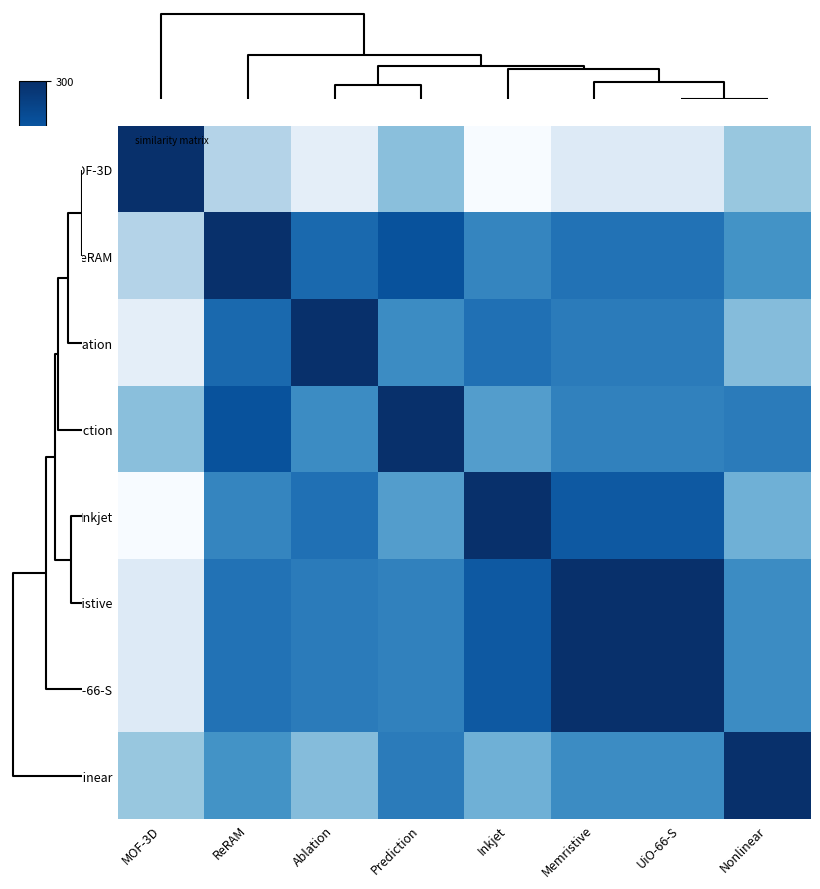

Reading left to right, what are all the values shown in this chart?

MOF-3D: MOF-3D=300.0	ReRAM=91.6	Ablation=28.7	Prediction=127.6	Inkjet=0.0	Memristive=39.4	UiO-66-S=39.4	Nonlinear=116.8
ReRAM: MOF-3D=91.6	ReRAM=300.0	Ablation=233.5	Prediction=260.9	Inkjet=200.6	Memristive=223.5	UiO-66-S=223.5	Nonlinear=186.1
Ablation: MOF-3D=28.7	ReRAM=233.5	Ablation=300.0	Prediction=194.5	Inkjet=226.1	Memristive=212.3	UiO-66-S=212.3	Nonlinear=130.1
Prediction: MOF-3D=127.6	ReRAM=260.9	Ablation=194.5	Prediction=300.0	Inkjet=171.2	Memristive=205.5	UiO-66-S=205.5	Nonlinear=212.1
Inkjet: MOF-3D=0.0	ReRAM=200.6	Ablation=226.1	Prediction=171.2	Inkjet=300.0	Memristive=252.8	UiO-66-S=252.8	Nonlinear=147.1
Memristive: MOF-3D=39.4	ReRAM=223.5	Ablation=212.3	Prediction=205.5	Inkjet=252.8	Memristive=300.0	UiO-66-S=300.0	Nonlinear=193.7
UiO-66-S: MOF-3D=39.4	ReRAM=223.5	Ablation=212.3	Prediction=205.5	Inkjet=252.8	Memristive=300.0	UiO-66-S=300.0	Nonlinear=193.7
Nonlinear: MOF-3D=116.8	ReRAM=186.1	Ablation=130.1	Prediction=212.1	Inkjet=147.1	Memristive=193.7	UiO-66-S=193.7	Nonlinear=300.0